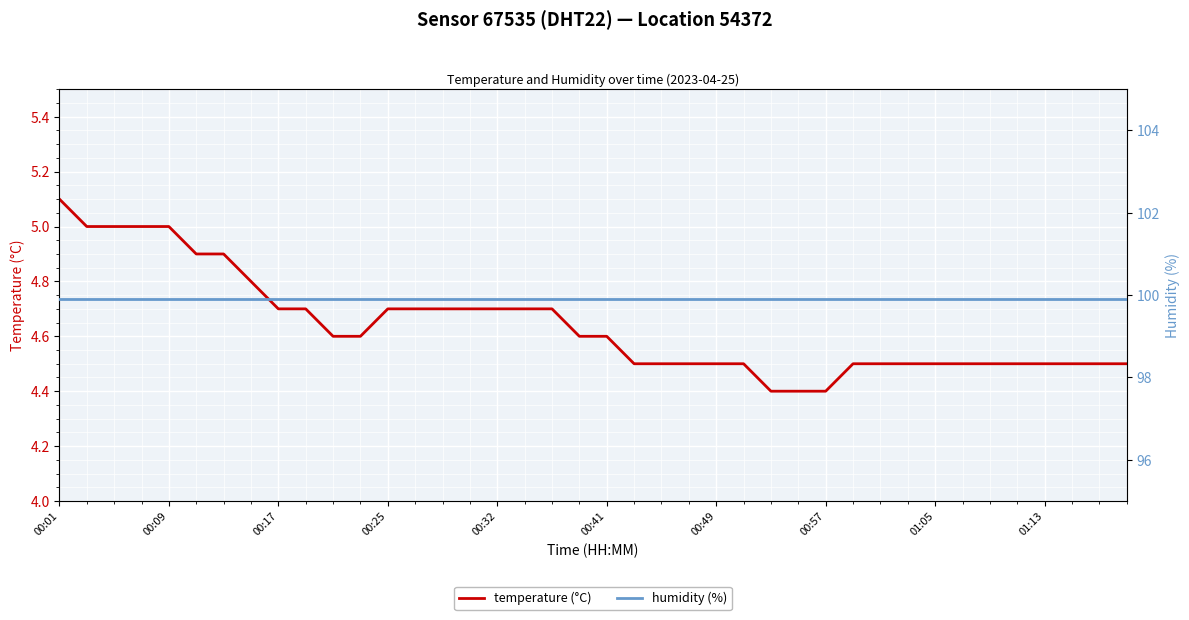

True or false: humidity (%) and temperature (°C) cross at least once.

False